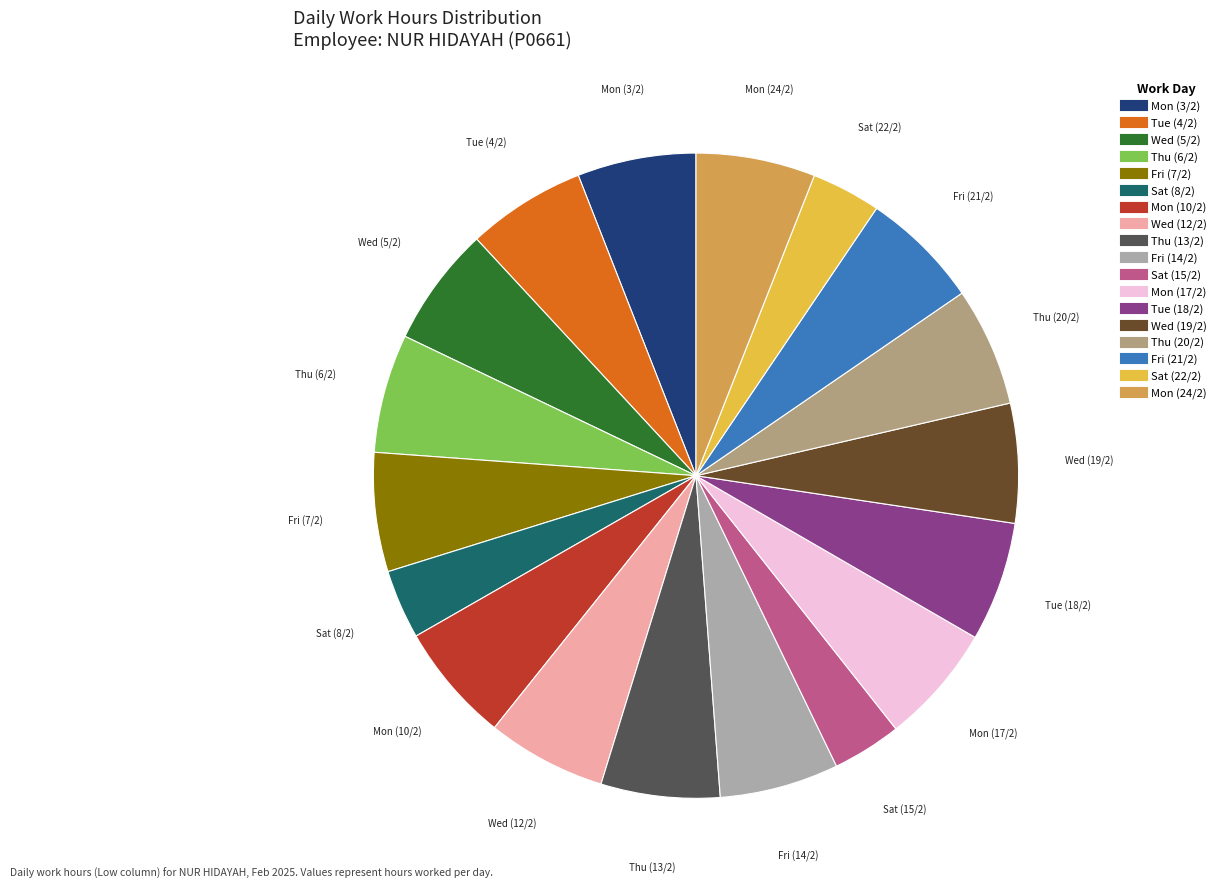

Do Mon (3/2) and Fri (7/2) together represent more than half of the pie?

No